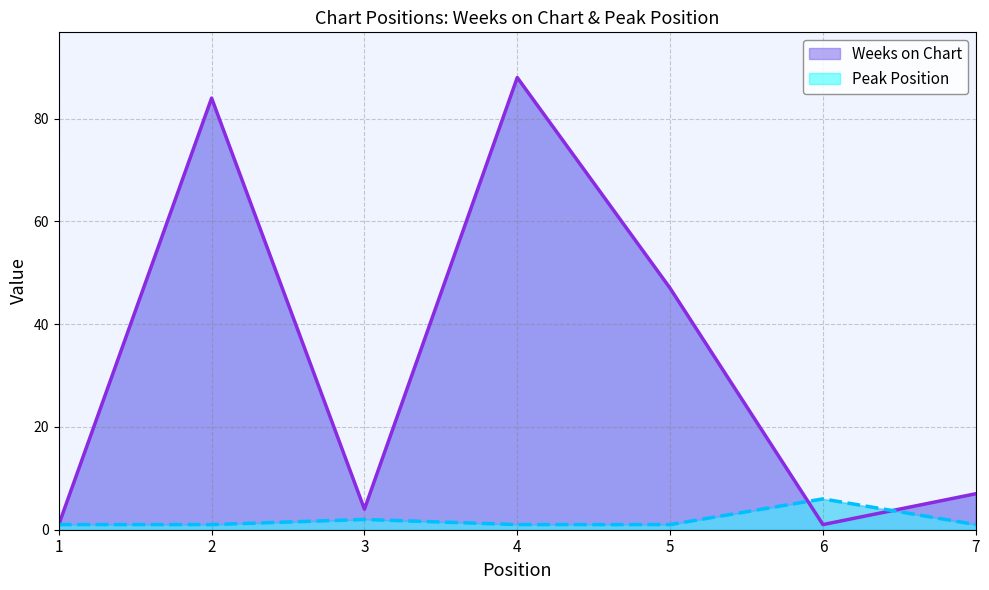

At which category does Weeks on Chart reach its first local peak?

2